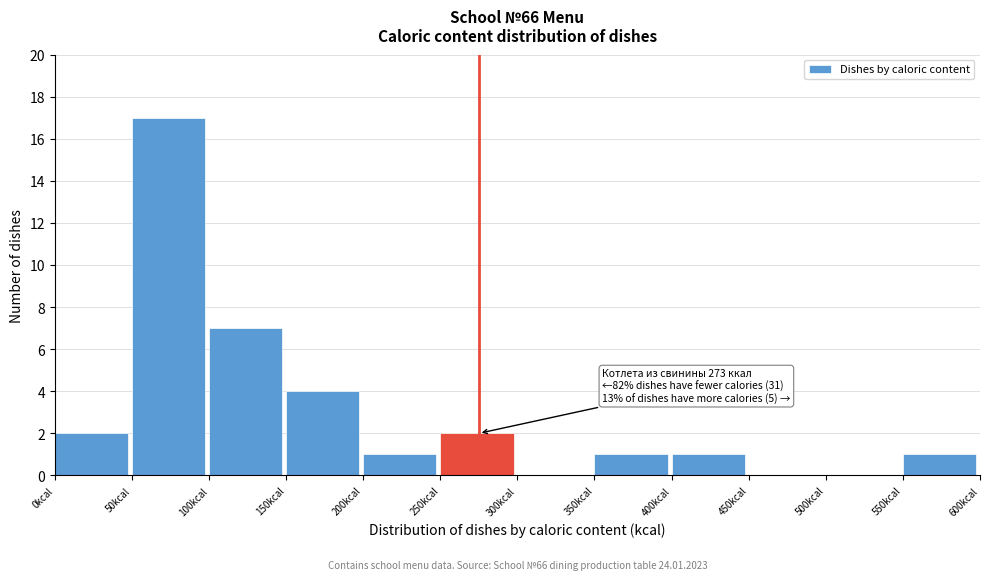

Over which range of the x-axis is the bar tallest?

50 to 100